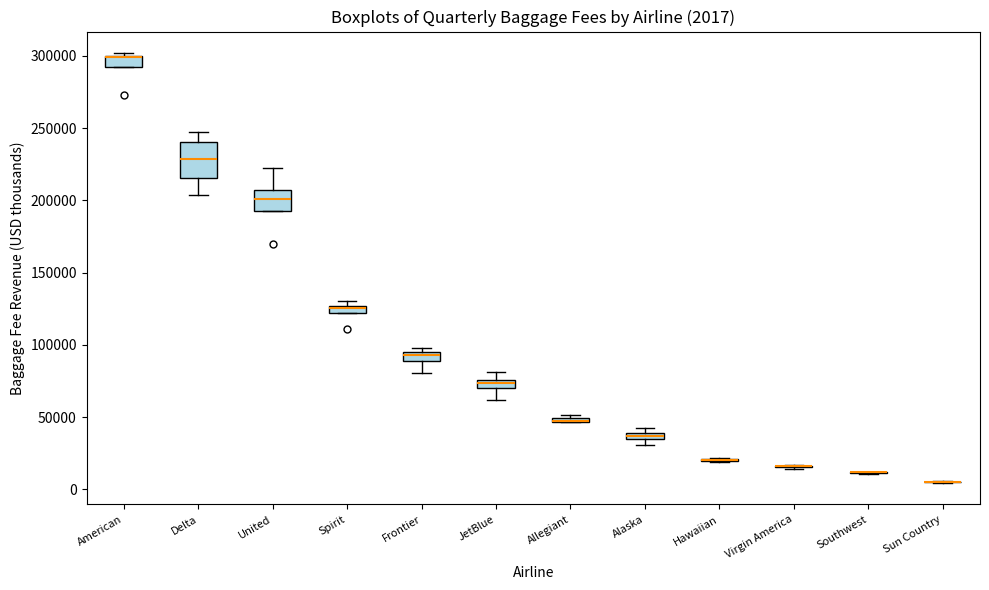

Comparing the boxes themselves (not the whiskers), which one is the tallest?

Delta